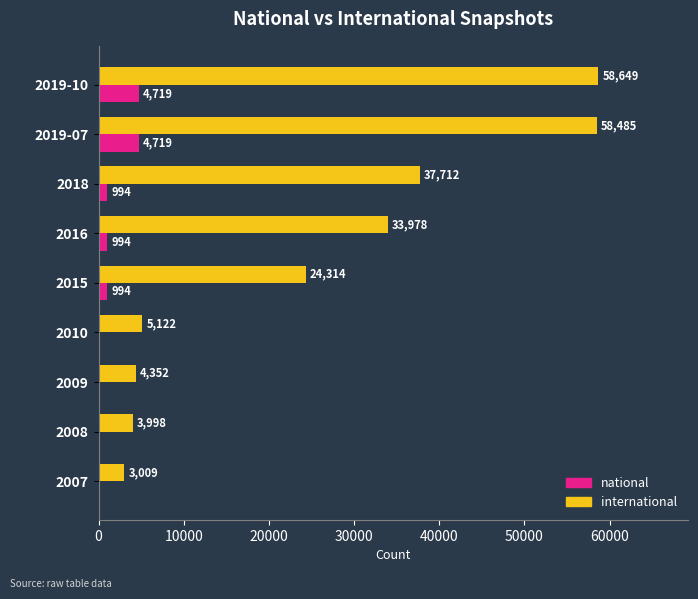

What is the greatest value displayed?

58649